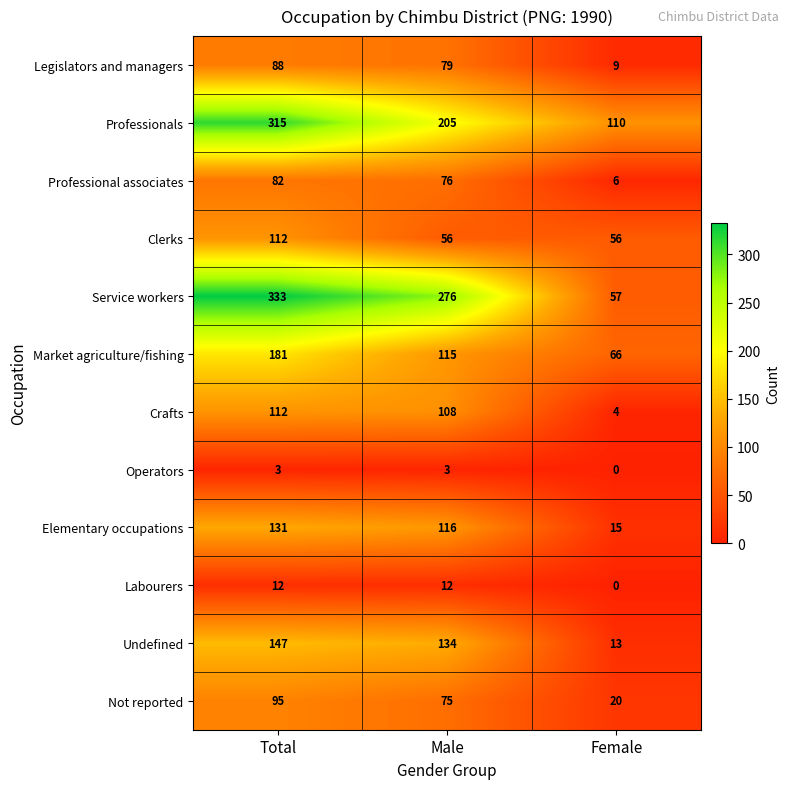

Rank the categories by Professionals value from highest to lowest.

Total, Male, Female